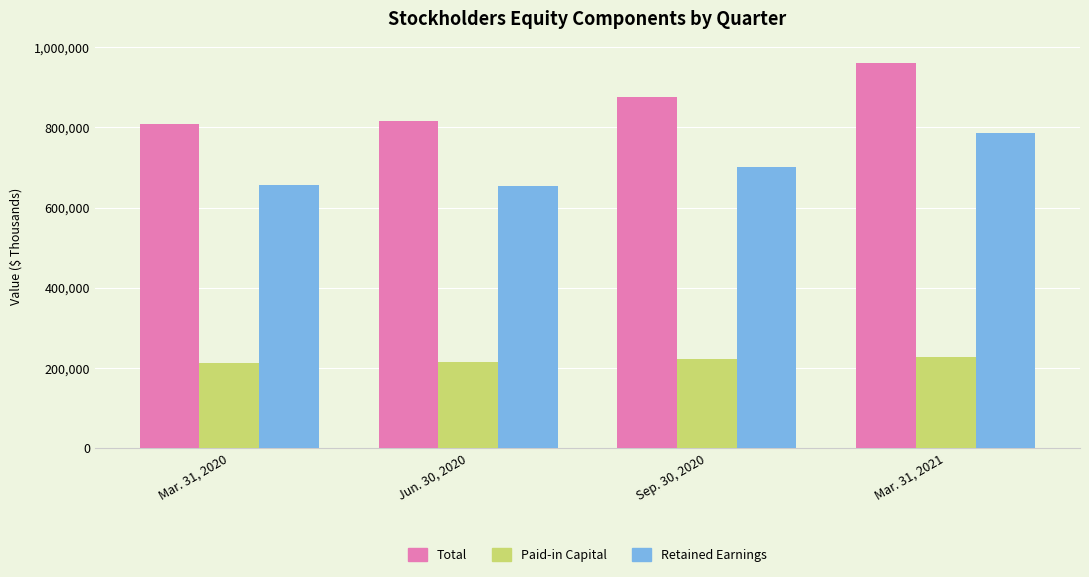

How many categories are shown in the chart?

4